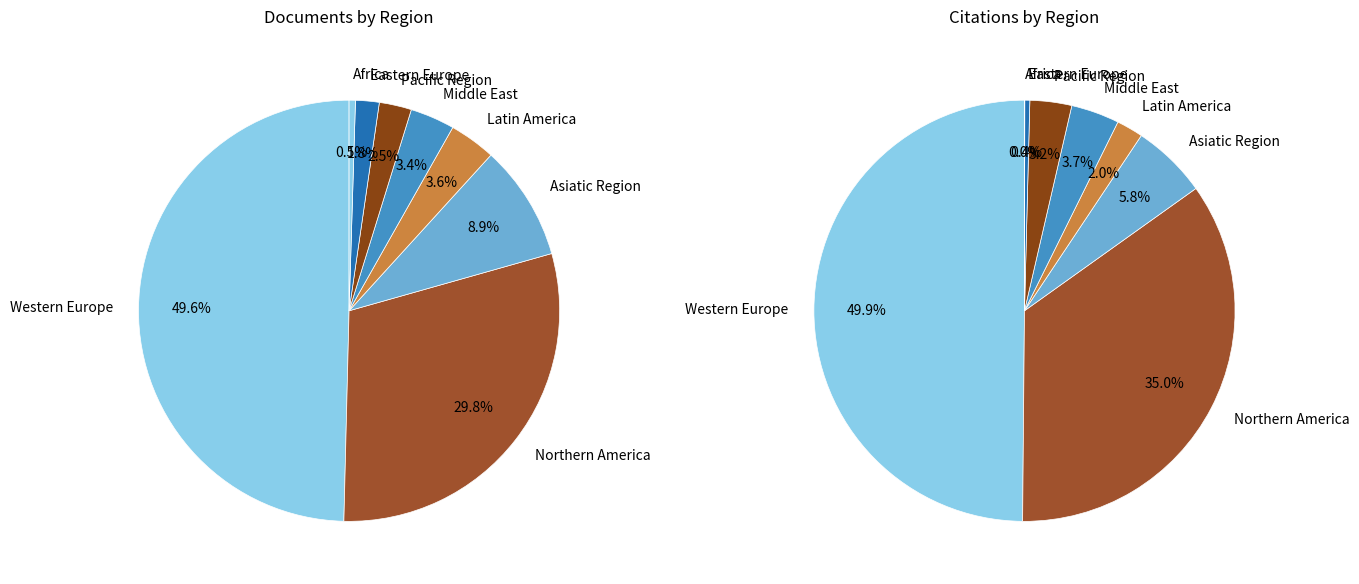

True or false: 15 accounts for 1% of the total.

True